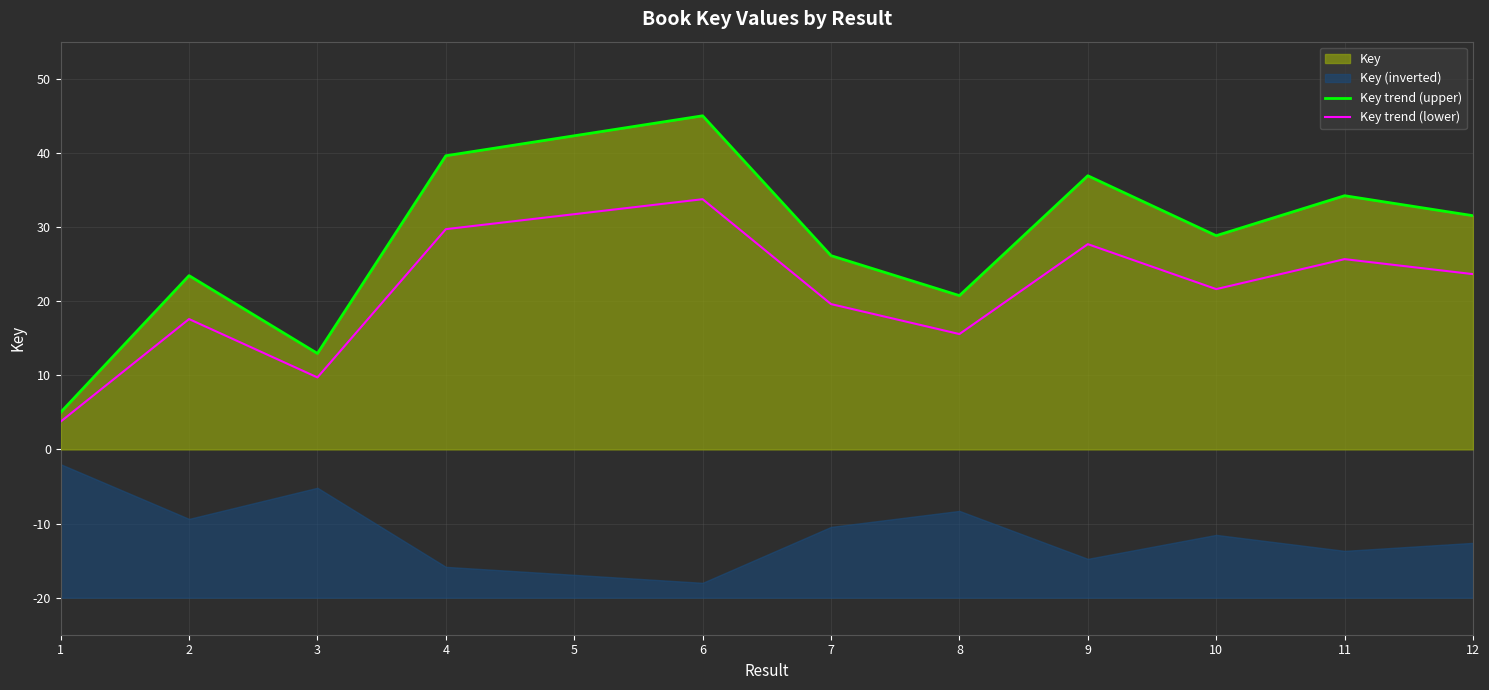

Does the chart have visible grid lines?

Yes